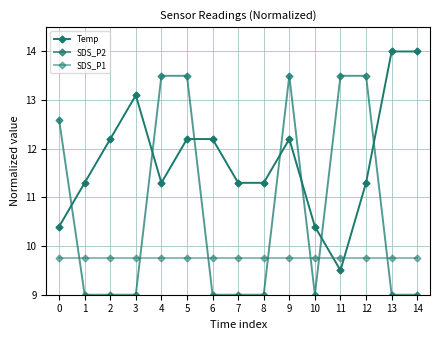

How many times do Temp and SDS_P2 cross each other?

7